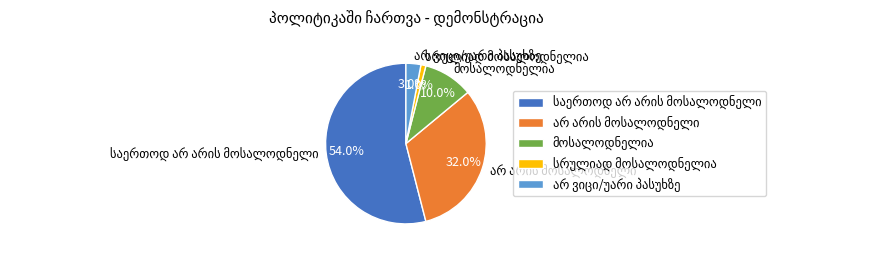

What is the majority slice?

საერთოდ არ არის მოსალოდნელი